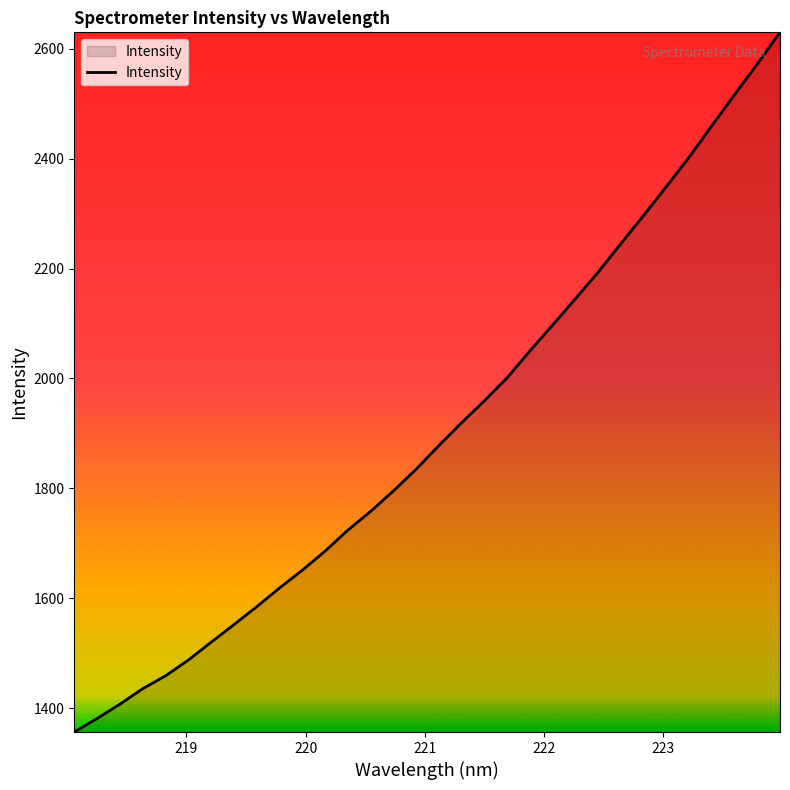

True or false: there are more than 1 points higher than both neighbors.

False